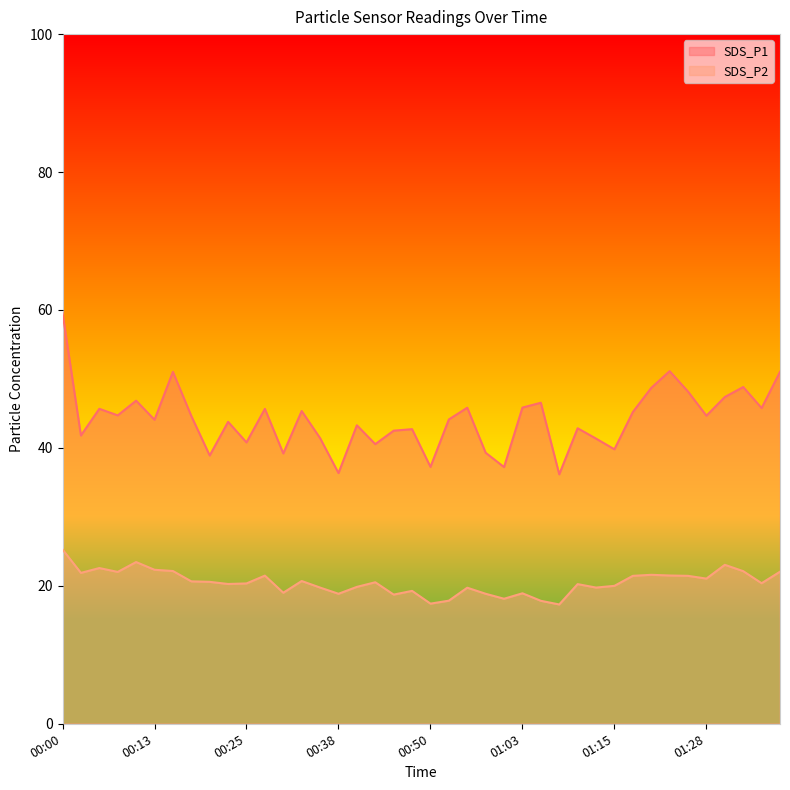

Between 00:08 and 01:03, which series saw the biggest shift?

SDS_P2